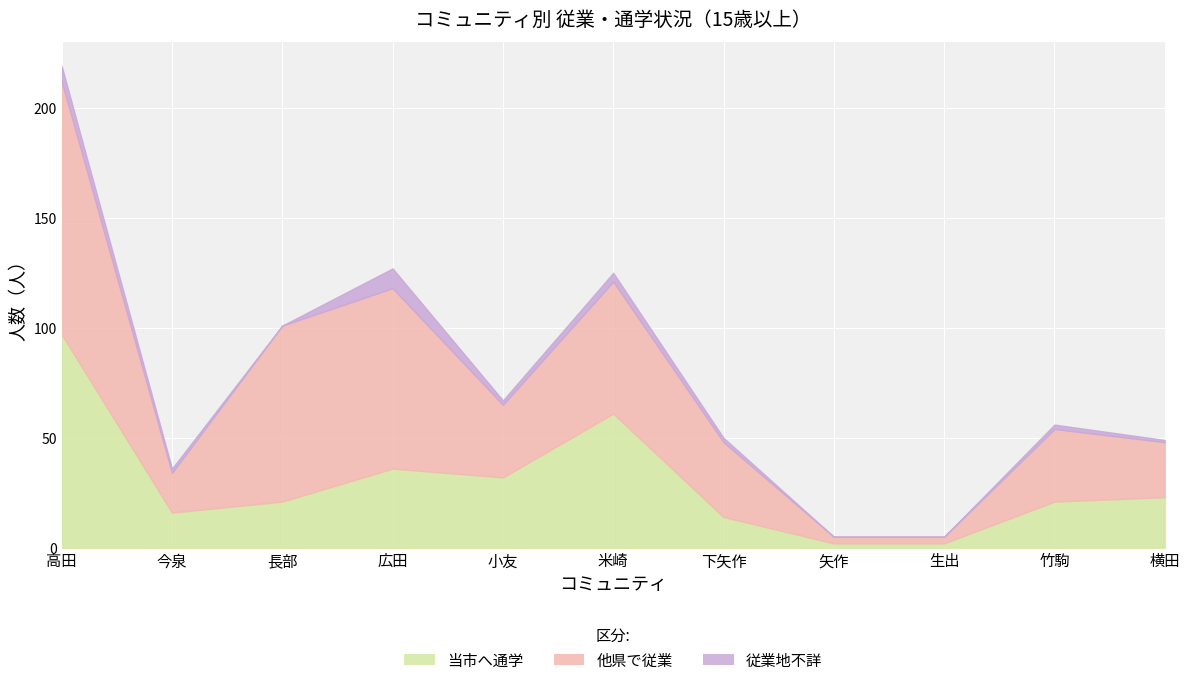

The value of 従業地不詳 at 米崎 is 4. True or false?

True